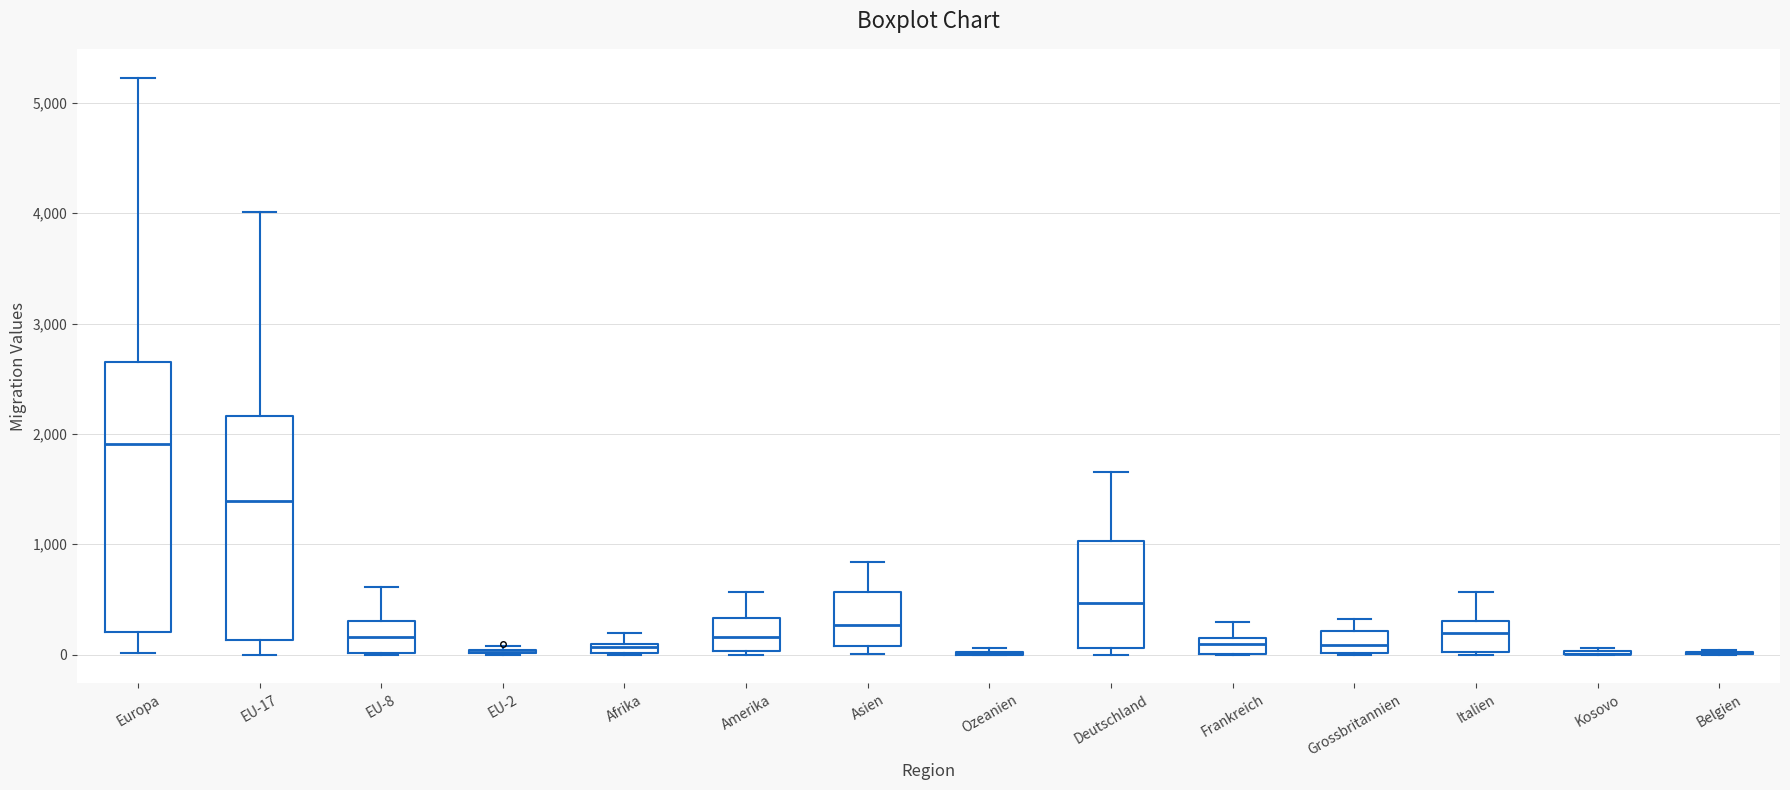

Which box is the tallest, from its lower edge to its upper edge?

Europa